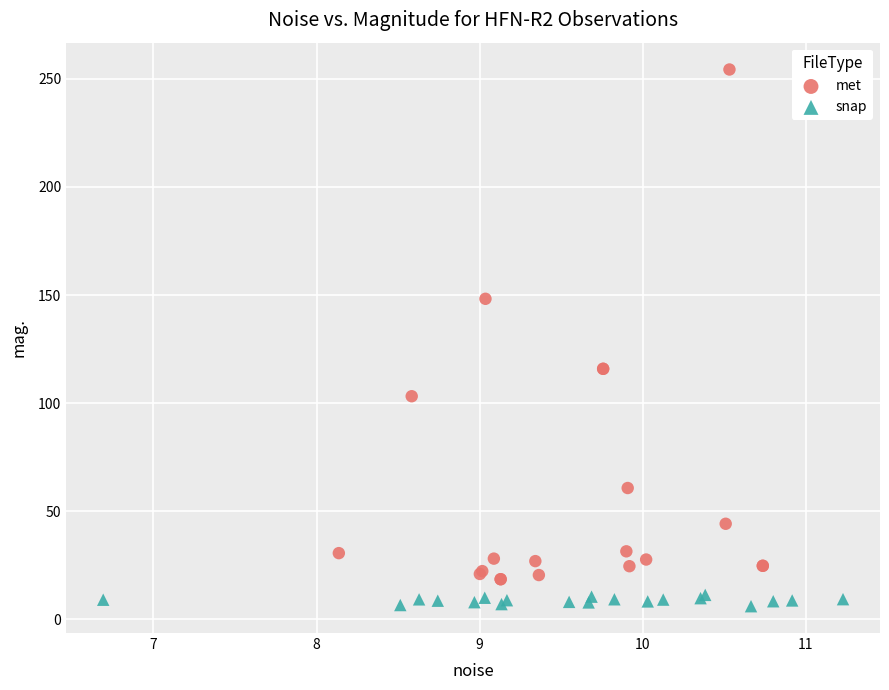

Which series contains the lowest Y value?

snap